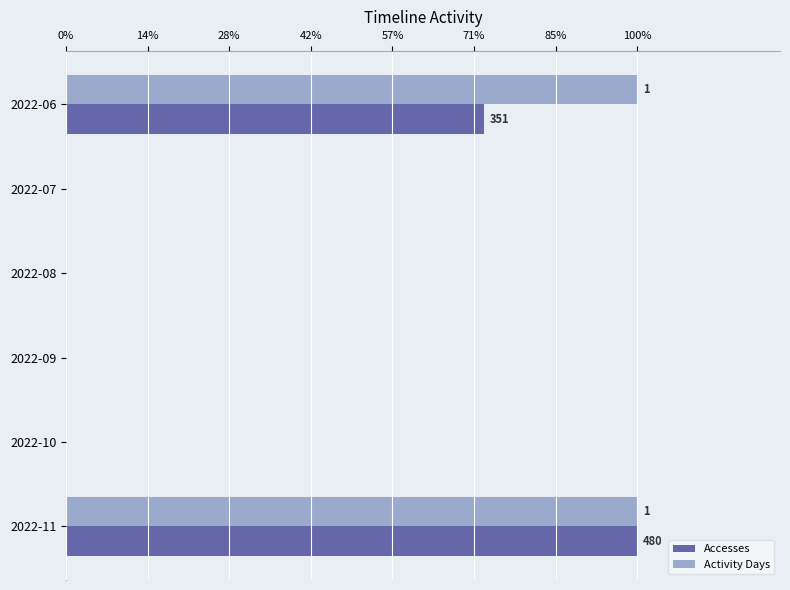

What are all the series names shown in the legend?

Accesses, Activity Days